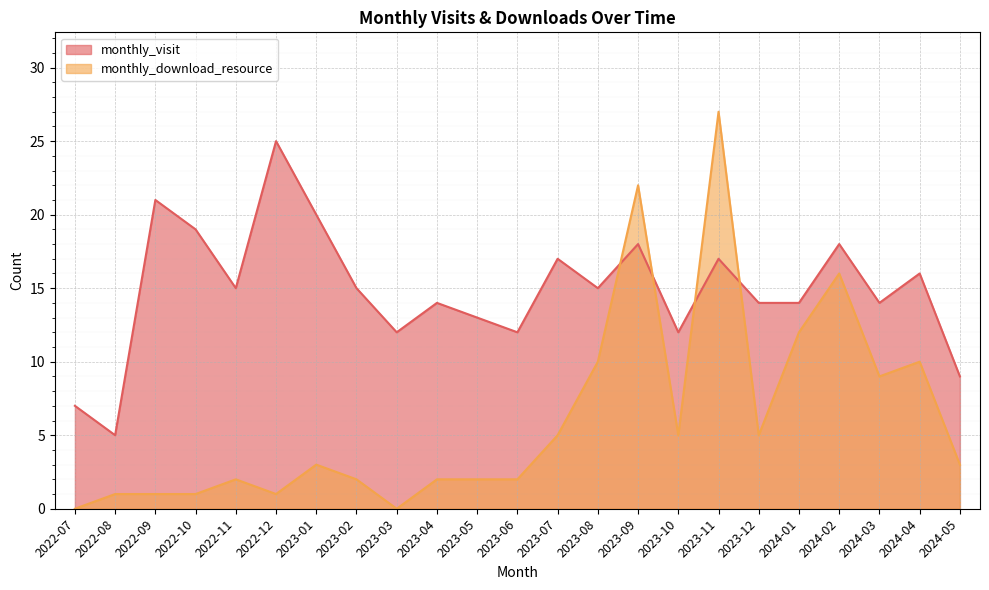

Reading left to right, what are all the values shown in this chart?

monthly_visit: 2022-07=7	2022-08=5	2022-09=21	2022-10=19	2022-11=15	2022-12=25	2023-01=20	2023-02=15	2023-03=12	2023-04=14	2023-05=13	2023-06=12	2023-07=17	2023-08=15	2023-09=18	2023-10=12	2023-11=17	2023-12=14	2024-01=14	2024-02=18	2024-03=14	2024-04=16	2024-05=9
monthly_download_resource: 2022-07=0	2022-08=1	2022-09=1	2022-10=1	2022-11=2	2022-12=1	2023-01=3	2023-02=2	2023-03=0	2023-04=2	2023-05=2	2023-06=2	2023-07=5	2023-08=10	2023-09=22	2023-10=5	2023-11=27	2023-12=5	2024-01=12	2024-02=16	2024-03=9	2024-04=10	2024-05=3